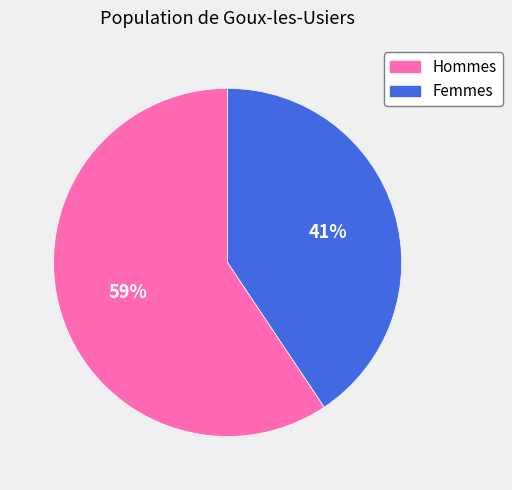

Is it true that Hommes is 59% of the pie?

True